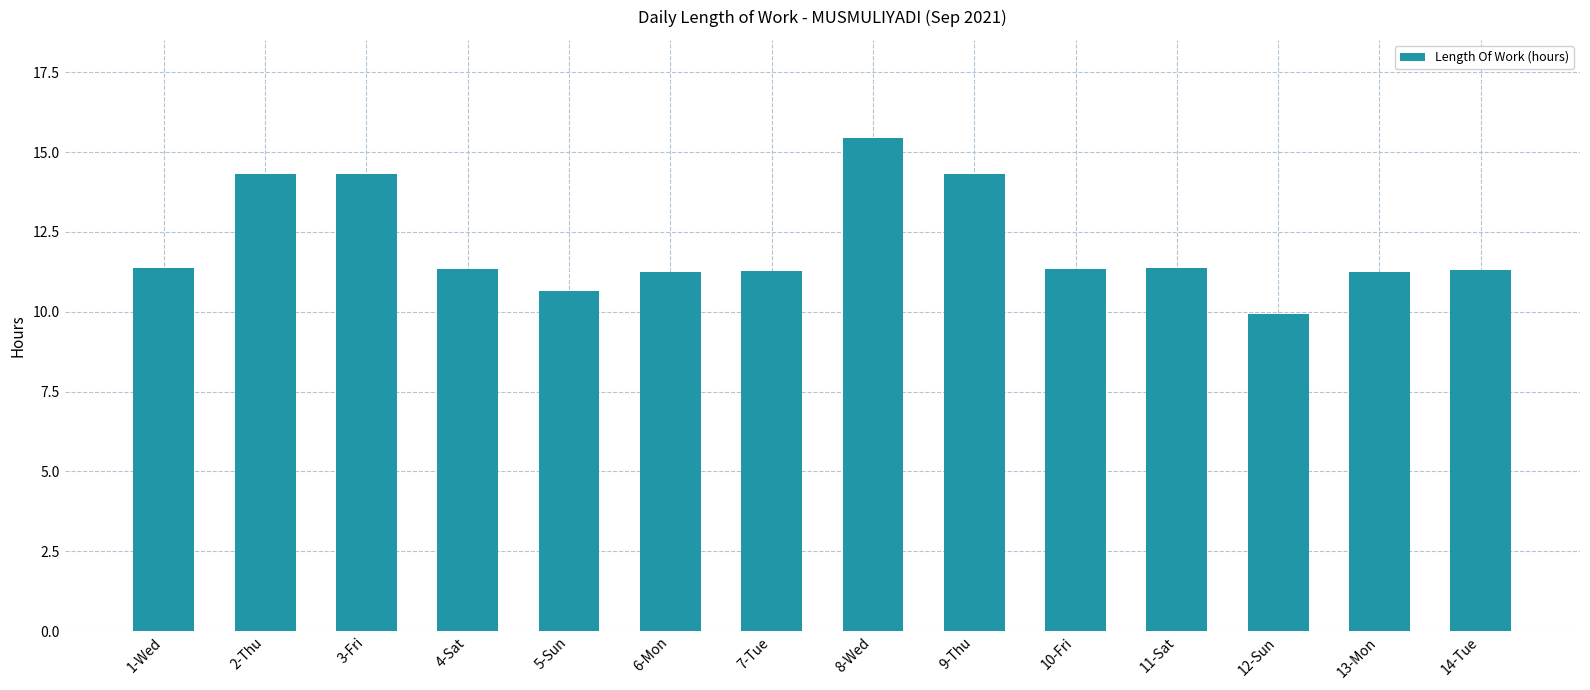

How many bars are there in total?

14